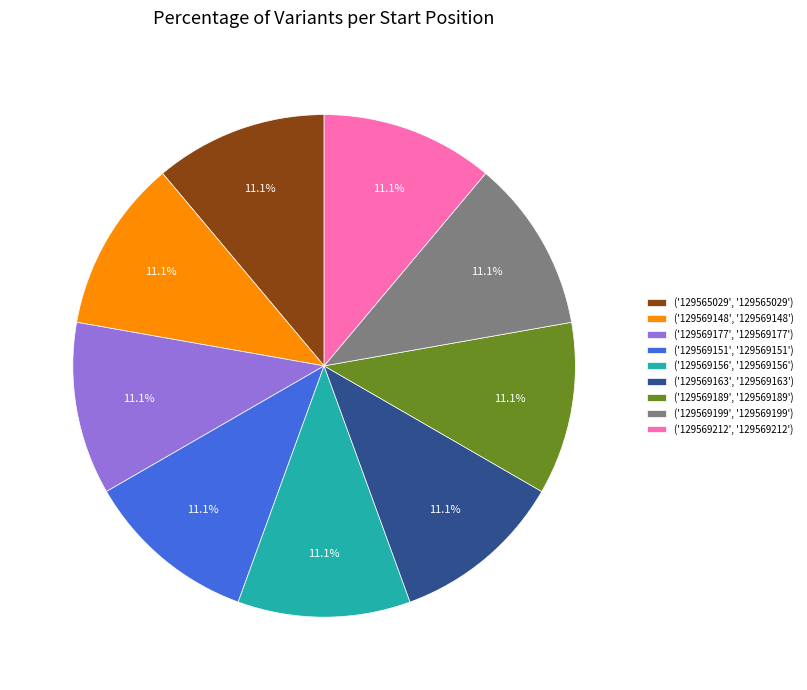

Is there a majority slice in this chart?

No